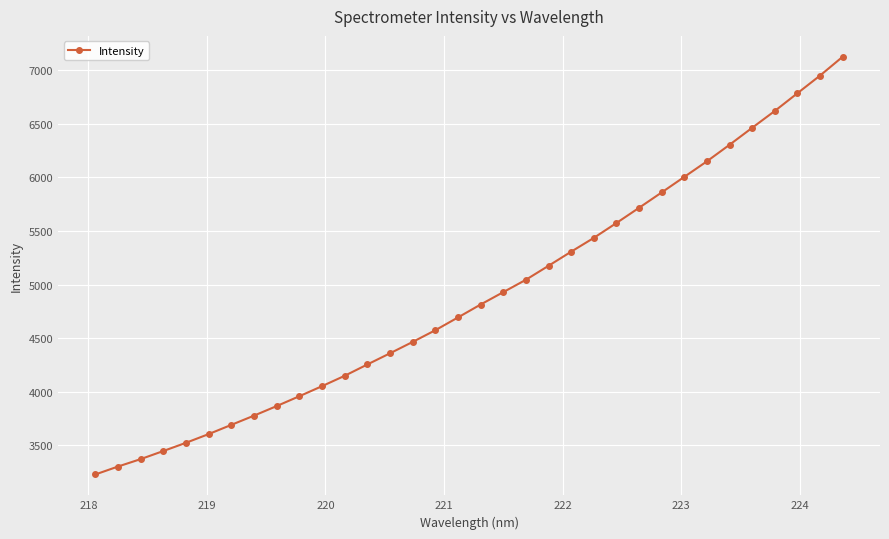

What is the difference between the maximum and minimum values?

3897.6